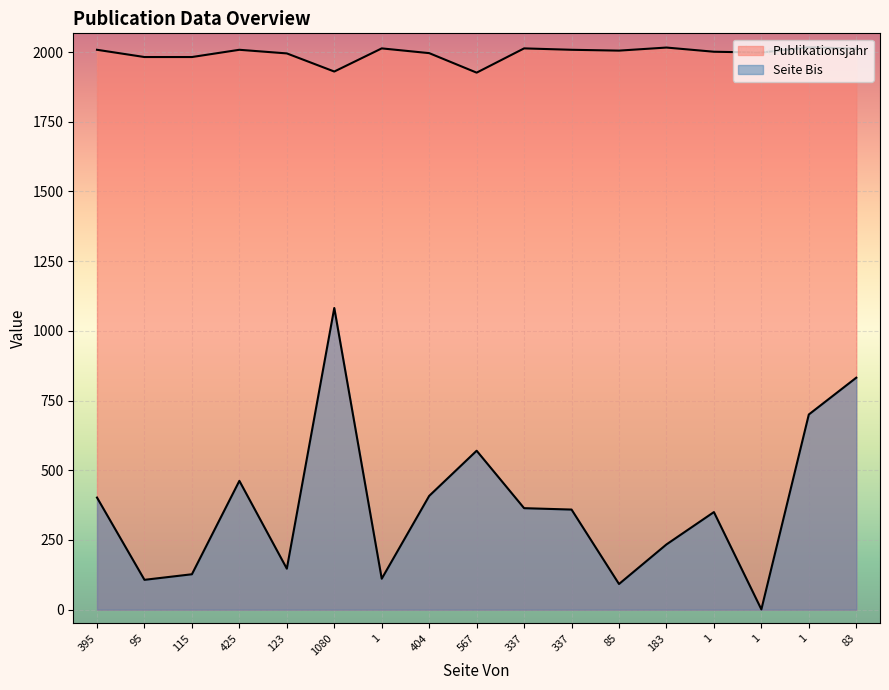

Where is Seite Bis nearest to the value 541?

567